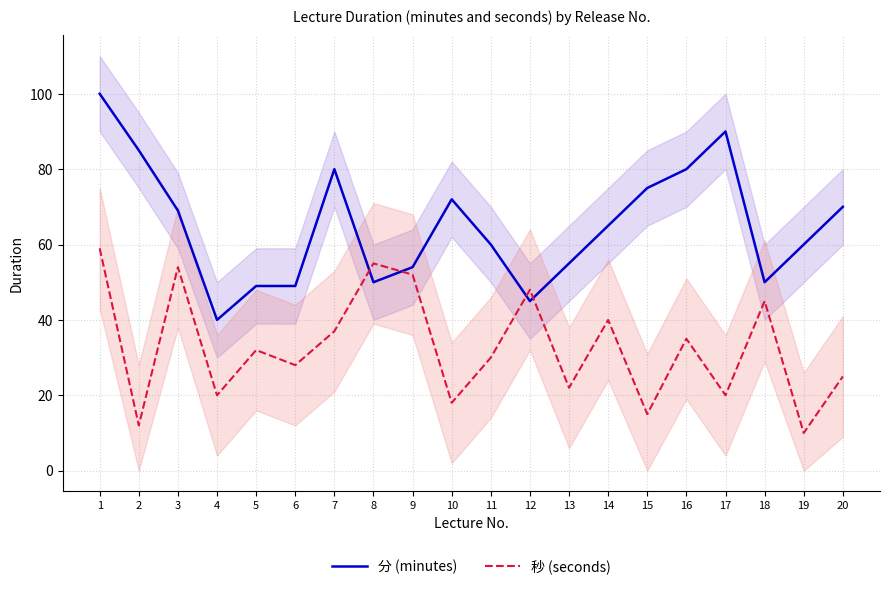

What are all the series names shown in the legend?

分 (minutes), 秒 (seconds)